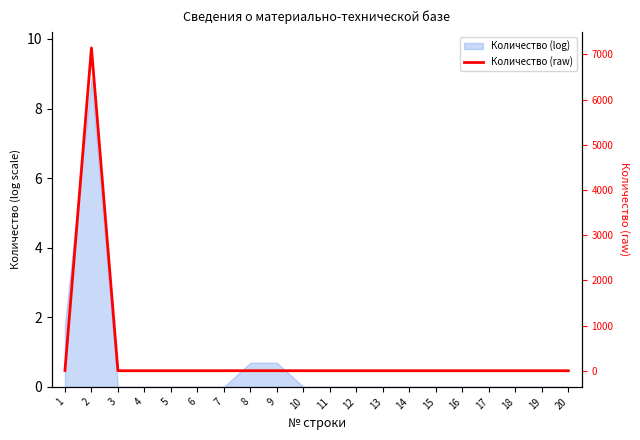

Reading left to right, extract all data points from this chart.

1=5	2=7142	3=0	4=0	5=0	6=0	7=0	8=1	9=1	10=0	11=0	12=0	13=0	14=0	15=0	16=0	17=0	18=0	19=0	20=0